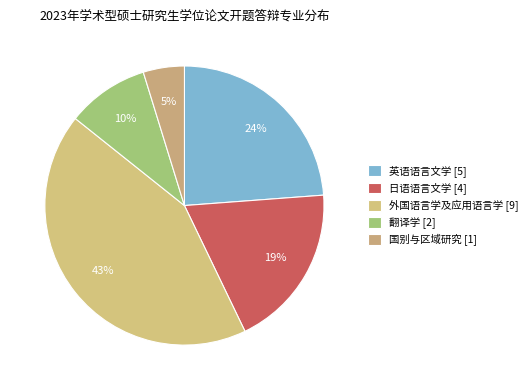

Count the number of slices in the pie.

5